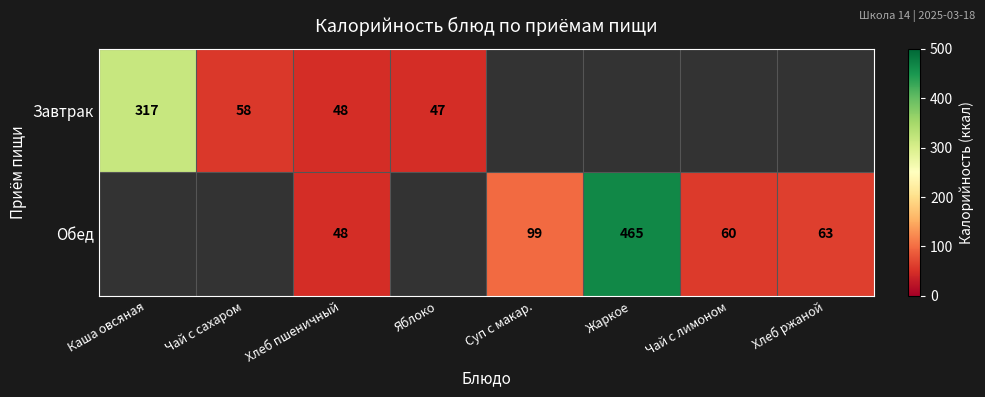

Is it true that Обед equals 99.0 at Суп с макар.?

True